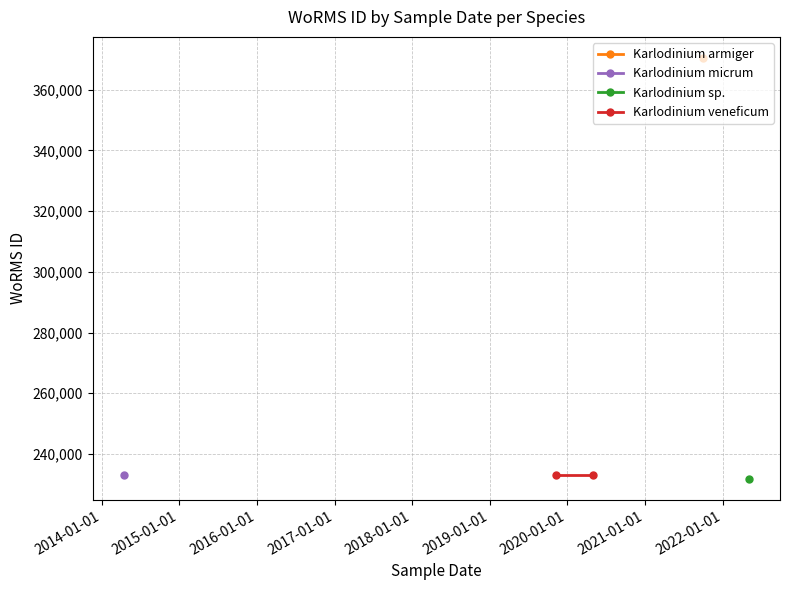

What is the label of the 3rd point from the left?

2020-05-03